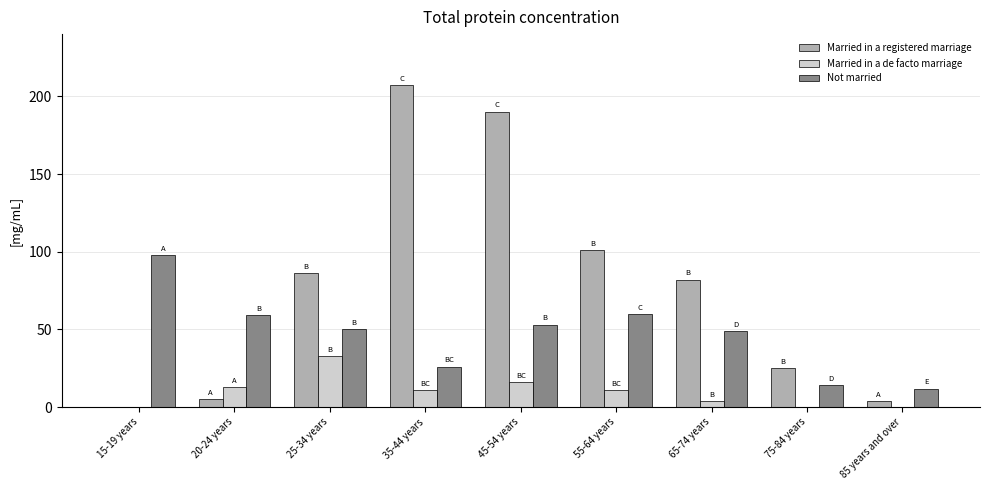

Between 15-19 years and 65-74 years, which series saw the biggest shift?

Married in a registered marriage